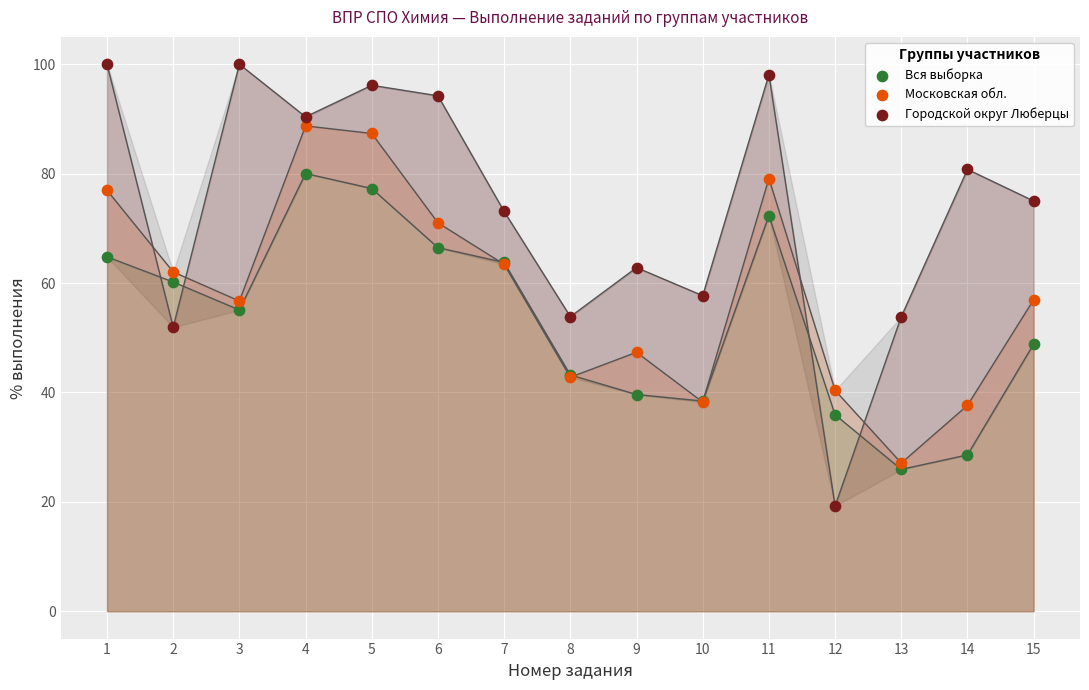

What are all the series names shown in the legend?

Вся выборка, Московская обл., Городской округ Люберцы